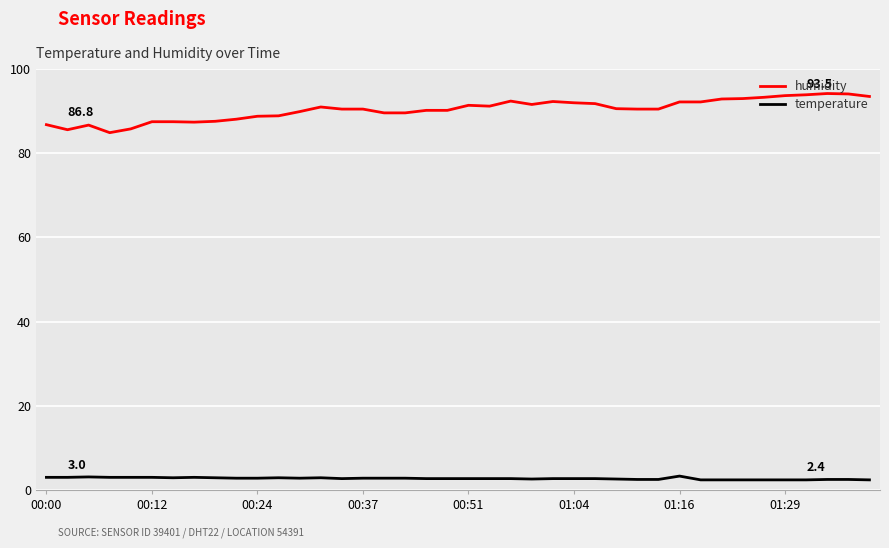

True or false: temperature and humidity intersect in this chart.

False